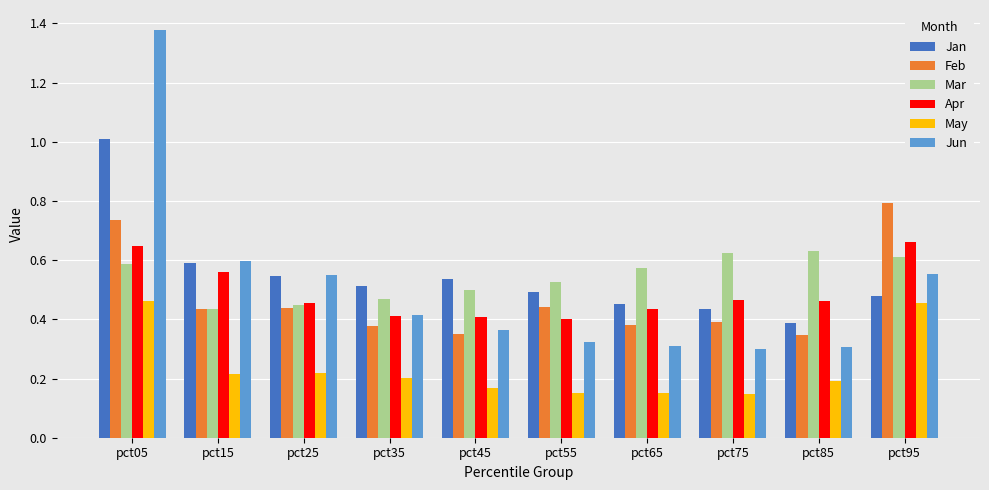

The value of May at pct75 is 0.0. True or false?

False